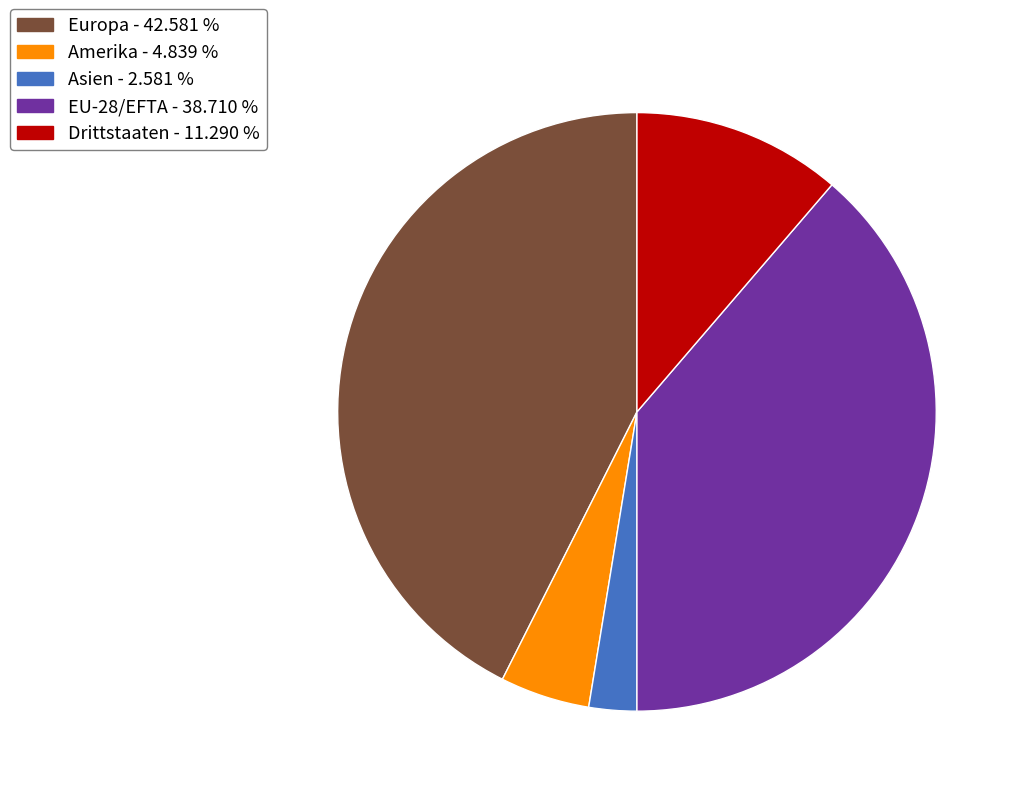

How many segments does this pie chart have?

5